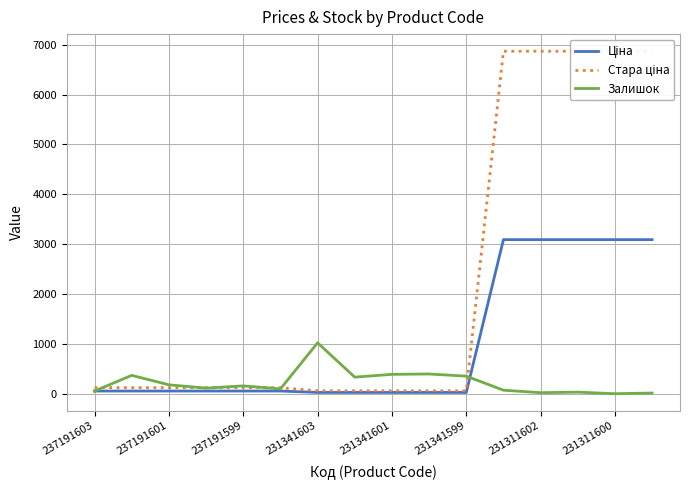

What is the difference between the maximum and minimum values in the Ціна series?

3064.2